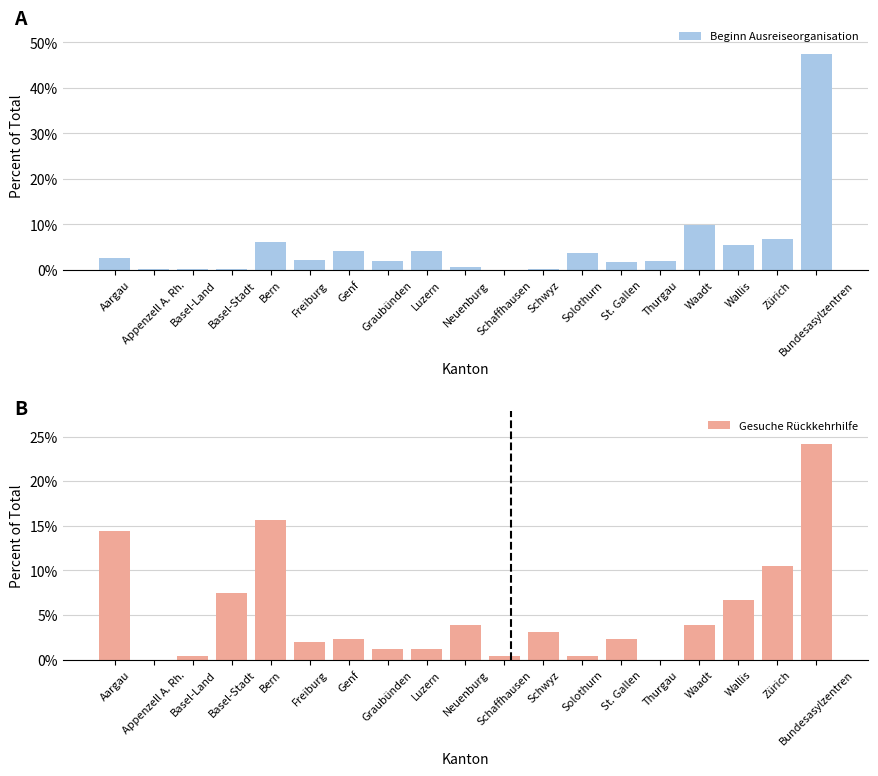

What is the difference between the maximum and minimum values in the Gesuche Rückkehrhilfe series?

24.2